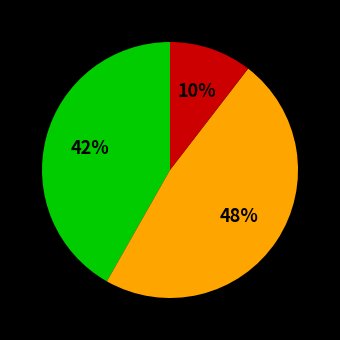

Does any single category account for the majority?

No